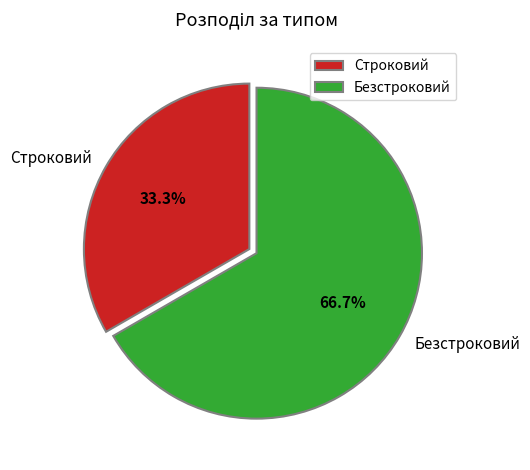

Does any single category account for the majority?

Yes